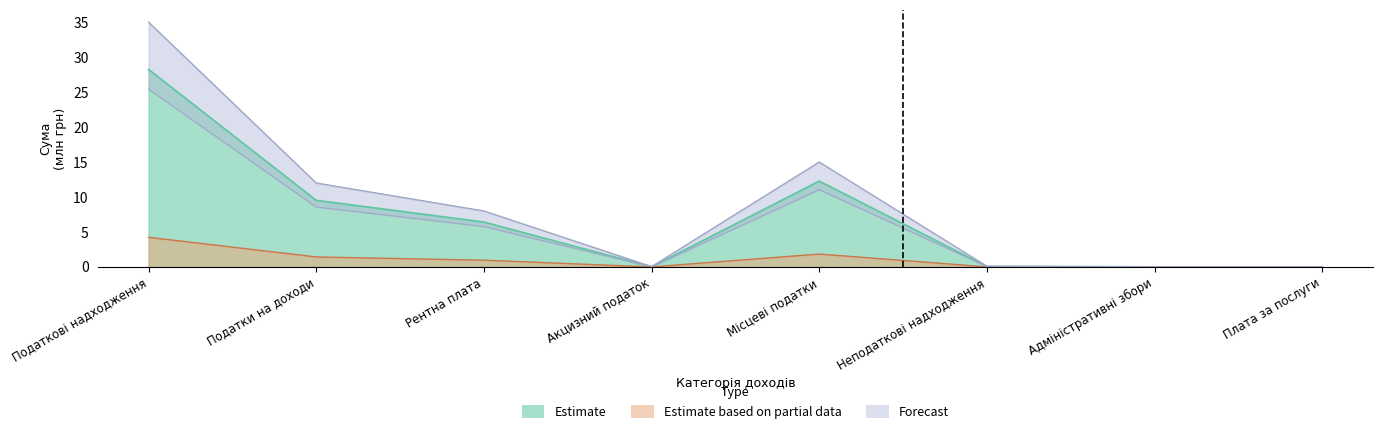

True or false: Загальний фонд and Усього cross at least once.

False